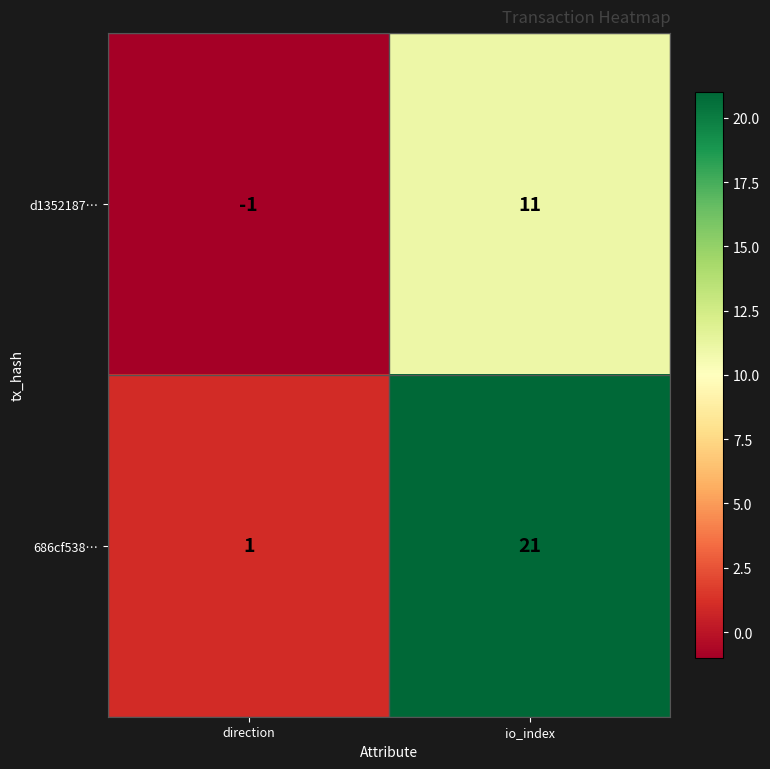

At which category does the chart reach its minimum across all series?

direction